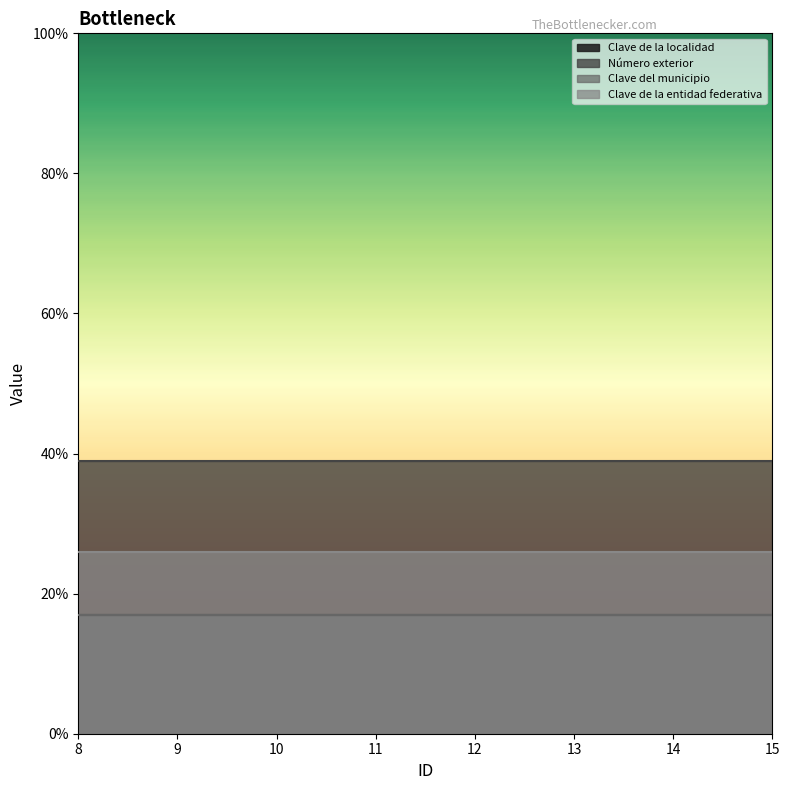

True or false: Clave de la entidad federativa and Clave de la localidad cross at least once.

False